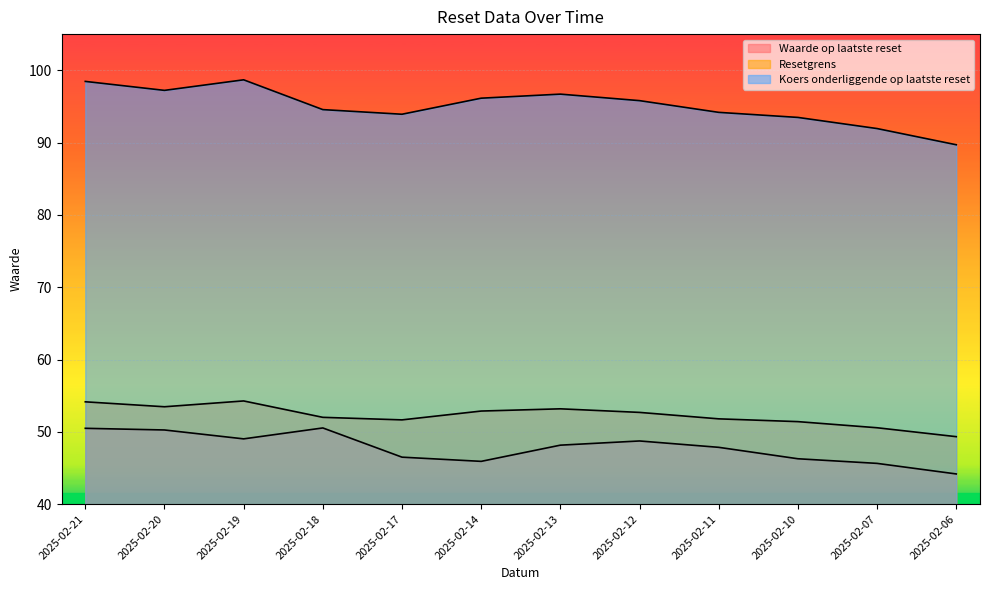

Which series changed the most between 2025-02-20 and 2025-02-12?

Waarde op laatste reset